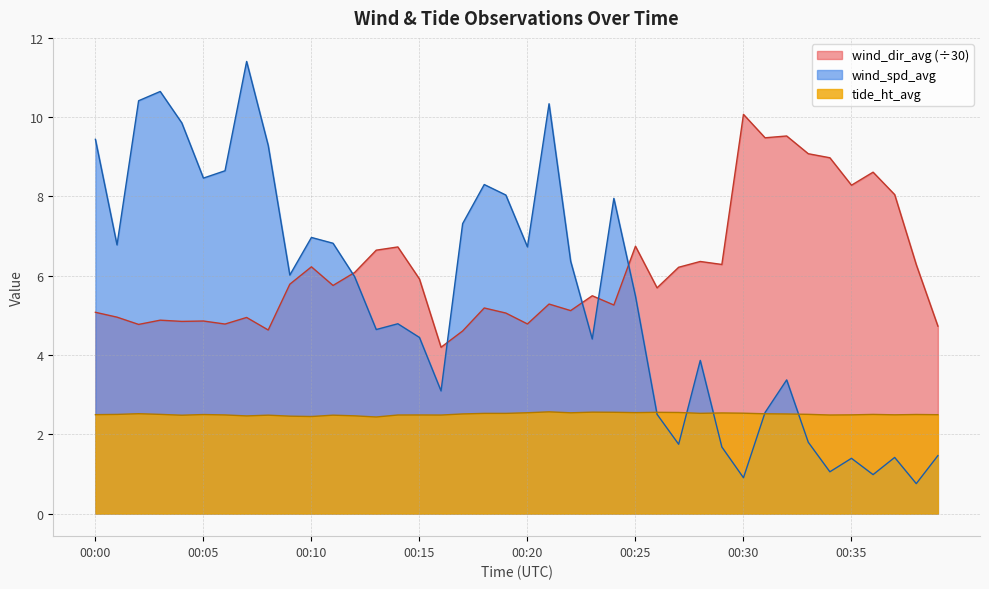

Which category has the highest value across all series?

00:07